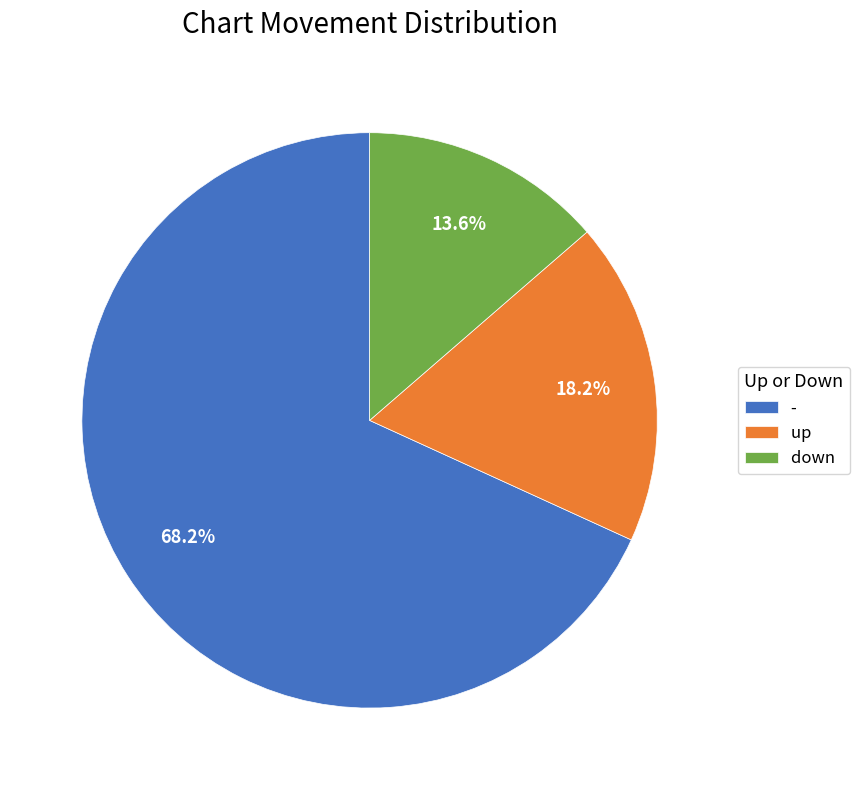

What percentage is the - slice, to the nearest percent?

68%